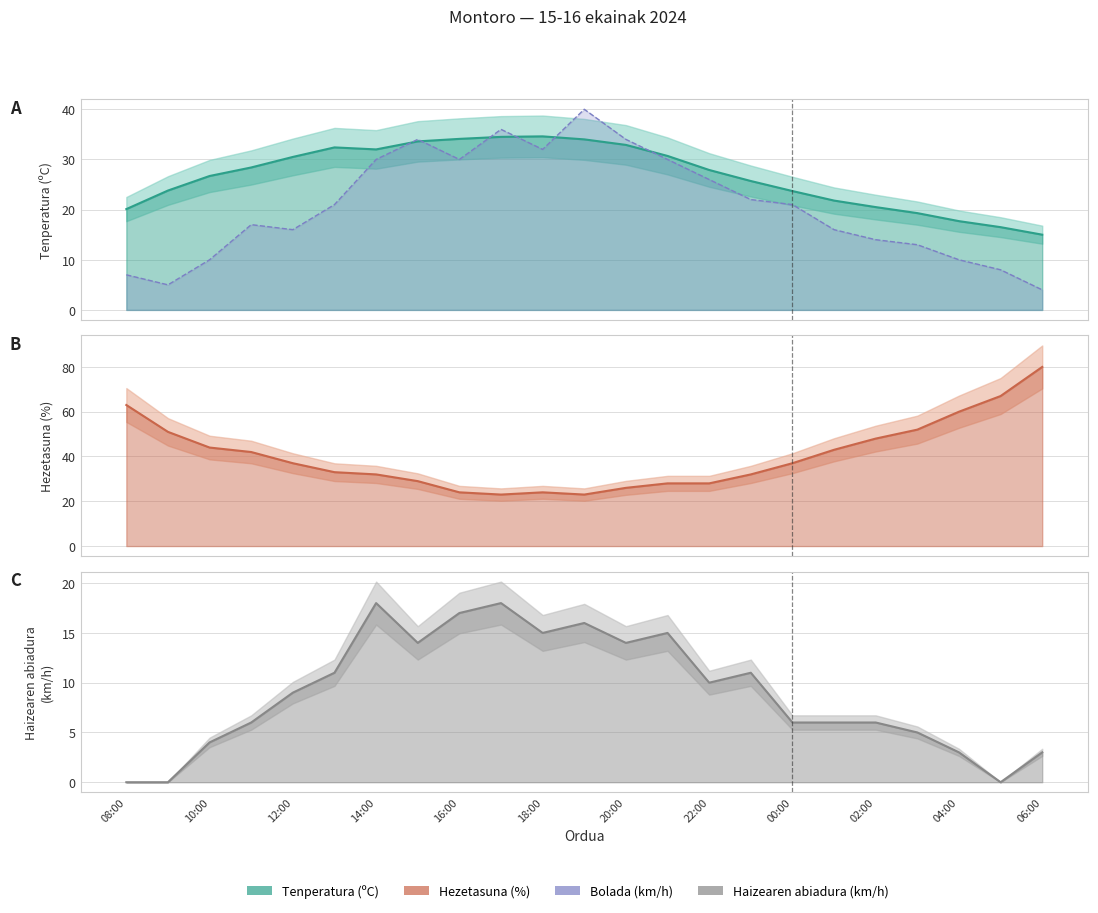

Reading left to right, what are all the values shown in this chart?

Tenperatura (ºC): 08:00=20.1	09:00=23.8	10:00=26.7	11:00=28.4	12:00=30.5	13:00=32.4	14:00=32.0	15:00=33.6	16:00=34.1	17:00=34.5	18:00=34.6	19:00=34.0	20:00=32.9	21:00=30.7	22:00=27.9	23:00=25.7	00:00=23.7	01:00=21.8	02:00=20.5	03:00=19.3	04:00=17.7	05:00=16.5	06:00=15.0
Hezetasuna (%): 08:00=63.0	09:00=51.0	10:00=44.0	11:00=42.0	12:00=37.0	13:00=33.0	14:00=32.0	15:00=29.0	16:00=24.0	17:00=23.0	18:00=24.0	19:00=23.0	20:00=26.0	21:00=28.0	22:00=28.0	23:00=32.0	00:00=37.0	01:00=43.0	02:00=48.0	03:00=52.0	04:00=60.0	05:00=67.0	06:00=80.0
Haizearen abiadura (km/h): 08:00=0.0	09:00=0.0	10:00=4.0	11:00=6.0	12:00=9.0	13:00=11.0	14:00=18.0	15:00=14.0	16:00=17.0	17:00=18.0	18:00=15.0	19:00=16.0	20:00=14.0	21:00=15.0	22:00=10.0	23:00=11.0	00:00=6.0	01:00=6.0	02:00=6.0	03:00=5.0	04:00=3.0	05:00=0.0	06:00=3.0
Bolada (km/h): 08:00=7.0	09:00=5.0	10:00=10.0	11:00=17.0	12:00=16.0	13:00=21.0	14:00=30.0	15:00=34.0	16:00=30.0	17:00=36.0	18:00=32.0	19:00=40.0	20:00=34.0	21:00=30.0	22:00=26.0	23:00=22.0	00:00=21.0	01:00=16.0	02:00=14.0	03:00=13.0	04:00=10.0	05:00=8.0	06:00=4.0